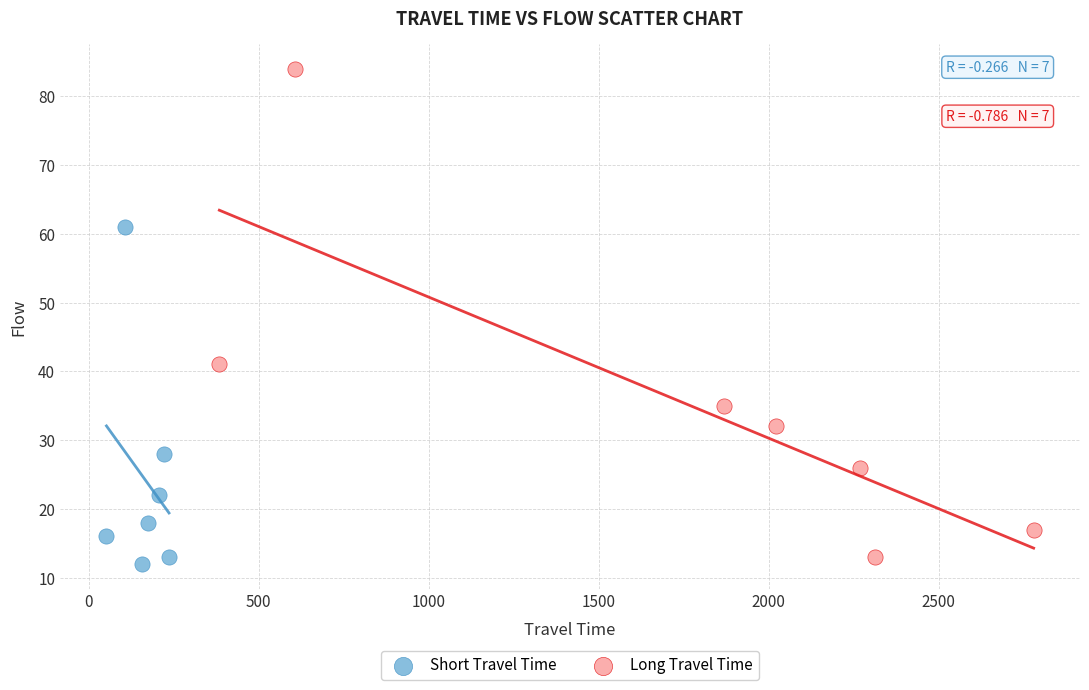

Which series reaches the minimum Y coordinate?

Short Travel Time